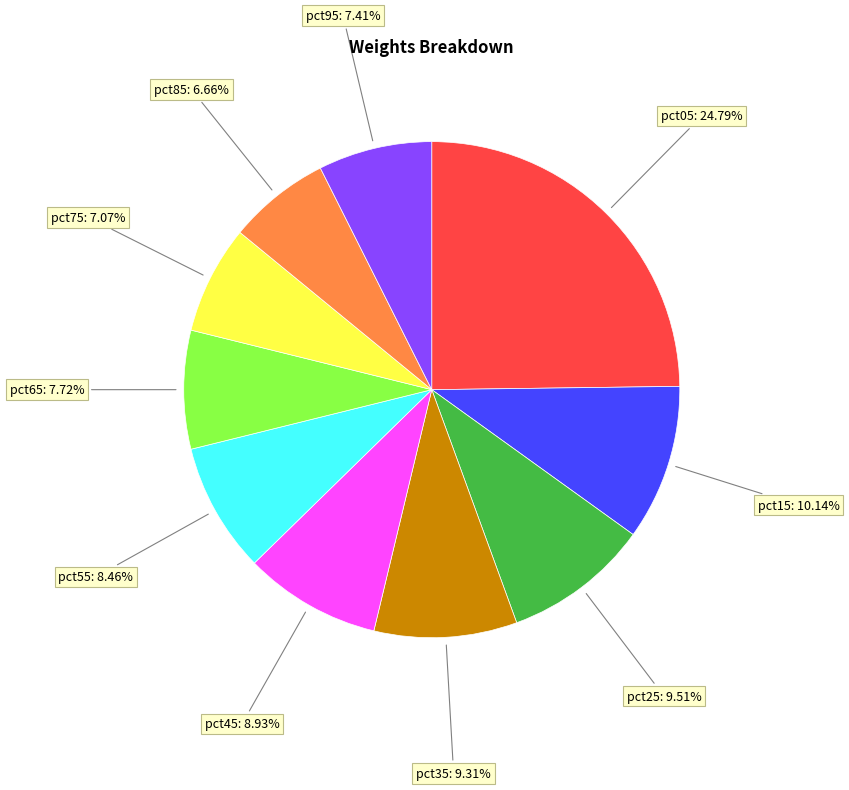

Count the number of slices in the pie.

10